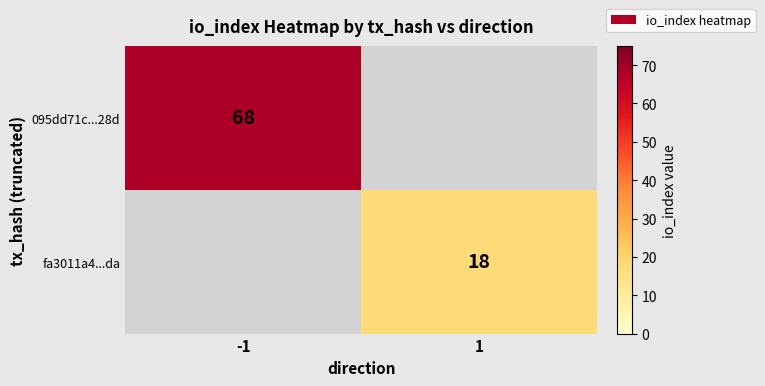

Is the value of fa3011a4...da at 1 greater than the value of 095dd71c...28d at -1?

No